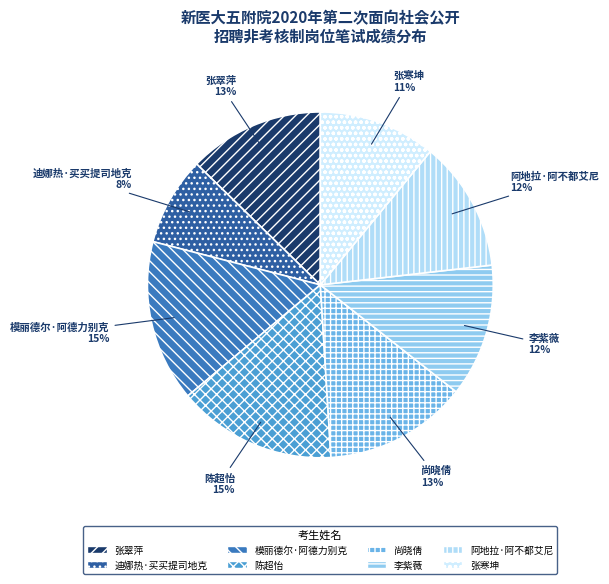

Which category has the smallest portion of the pie?

迪娜热·买买提司地克